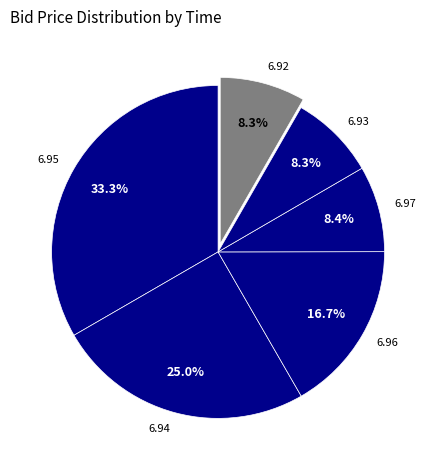

What portion of the pie excludes 6.93?

91.7%